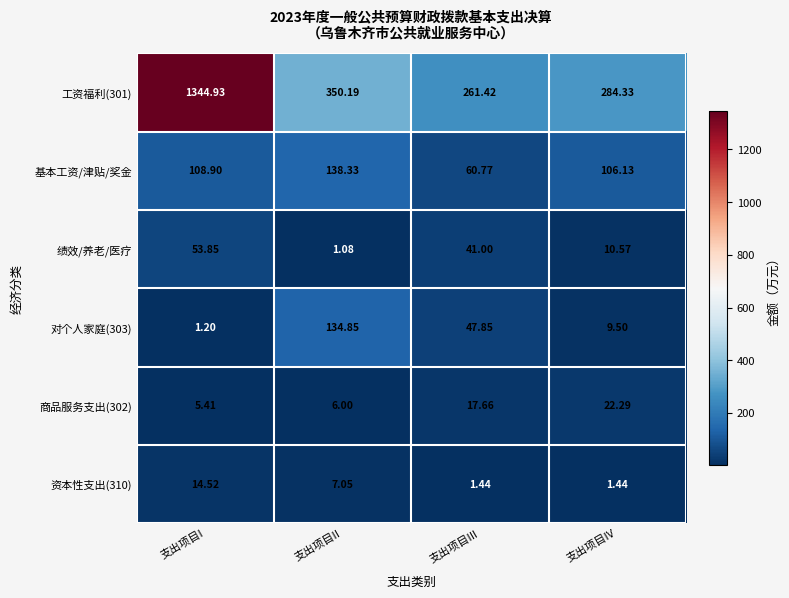

At which label is 对个人家庭(303) closest to 68?

支出项目III